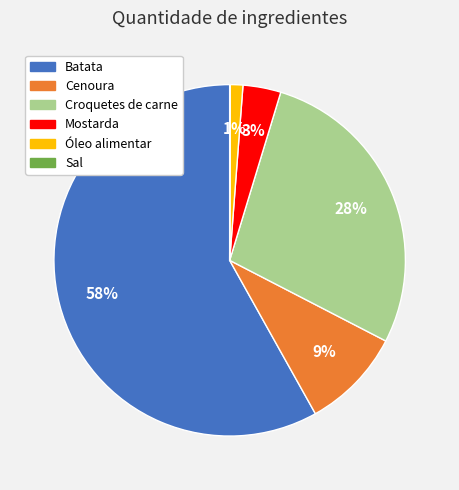

Between Croquetes de carne and Óleo alimentar, which is larger?

Croquetes de carne